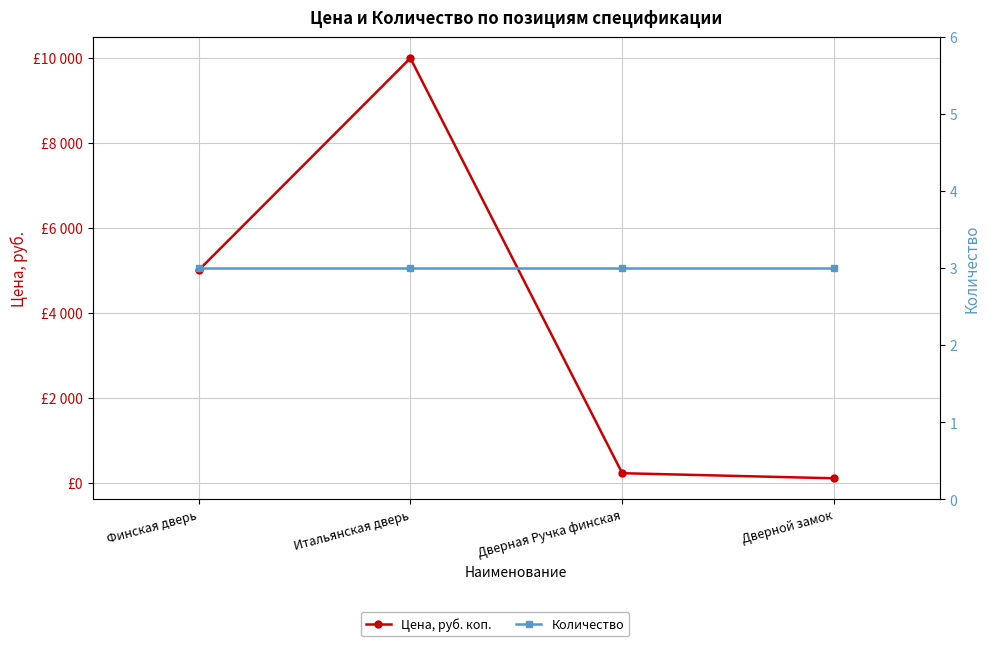

Which series has the largest total across all categories?

Цена, руб. коп.